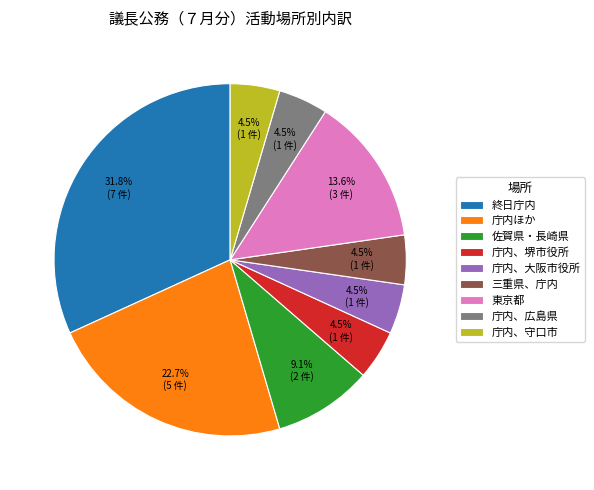

Is the sum of 終日庁内 and 佐賀県・長崎県 greater than half?

No